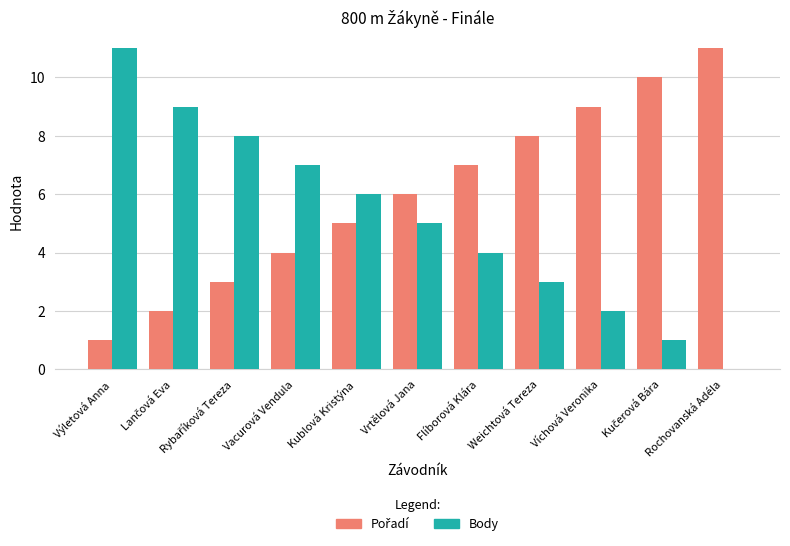

At which category is the sum across all series the highest?

Výletová Anna